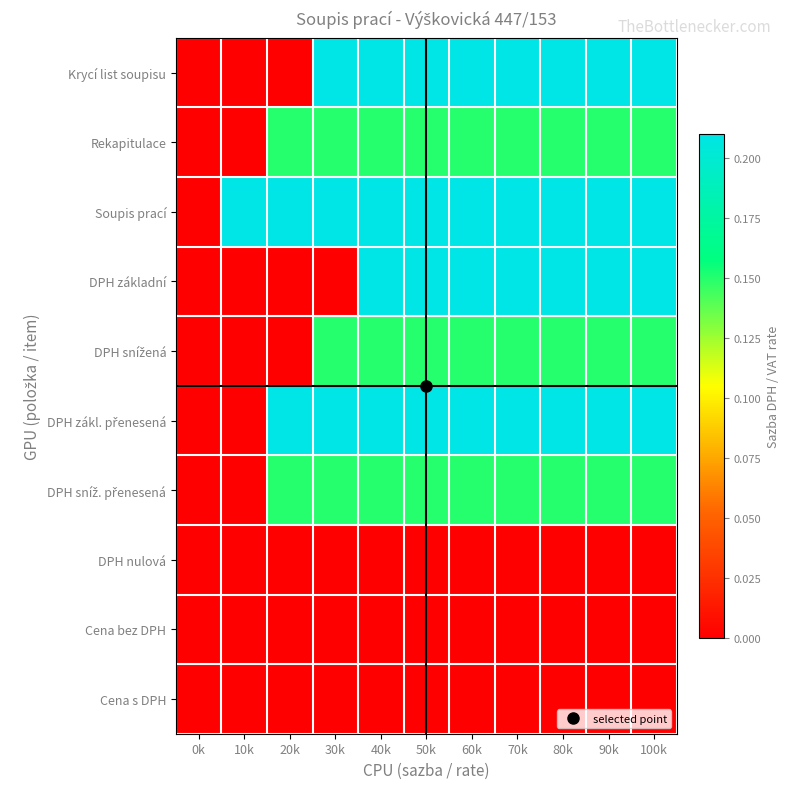

How many distinct data groups are displayed?

10